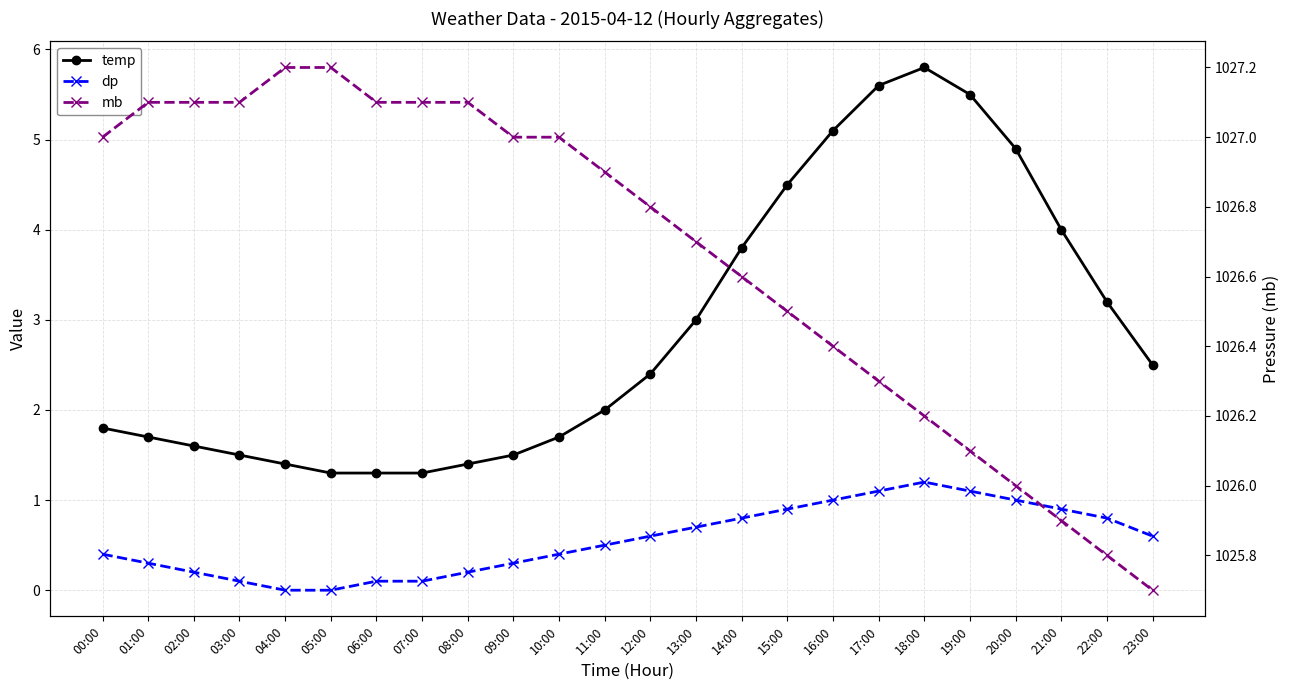

Is this an area chart (filled region under the line)?

No